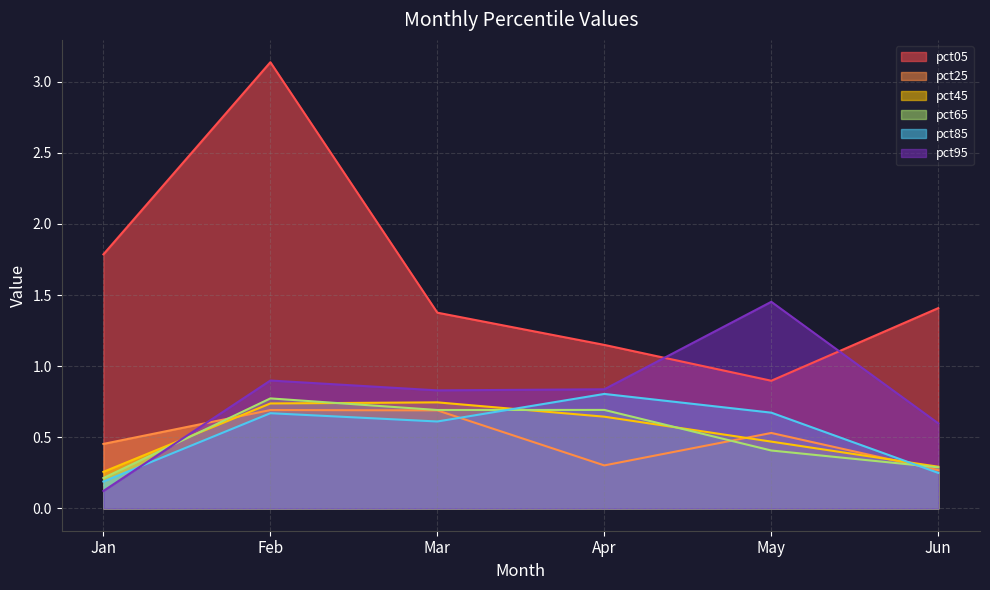

Is it true that pct05 equals 0.6 at Jun?

False